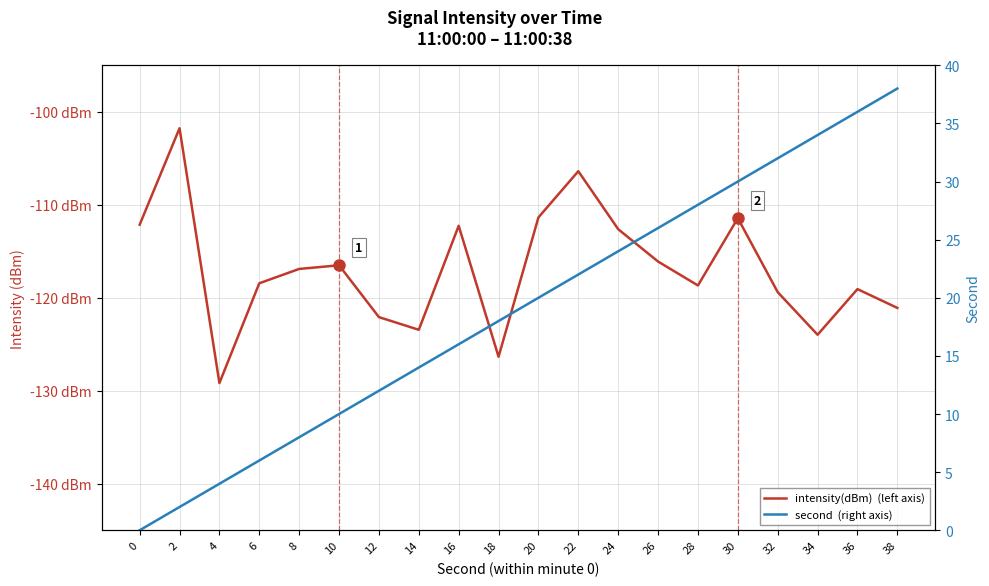

What is the minimum value shown in the chart?

-129.2